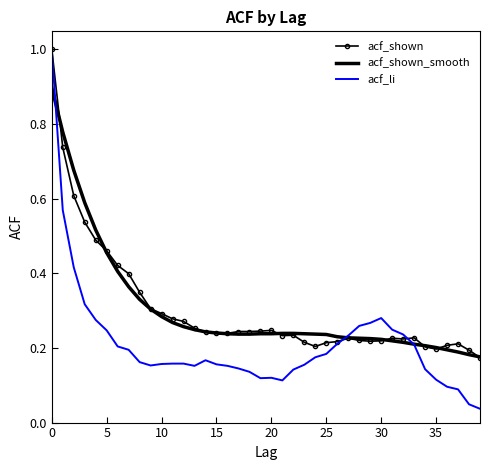

Which series has the widest spread of values?

acf_li